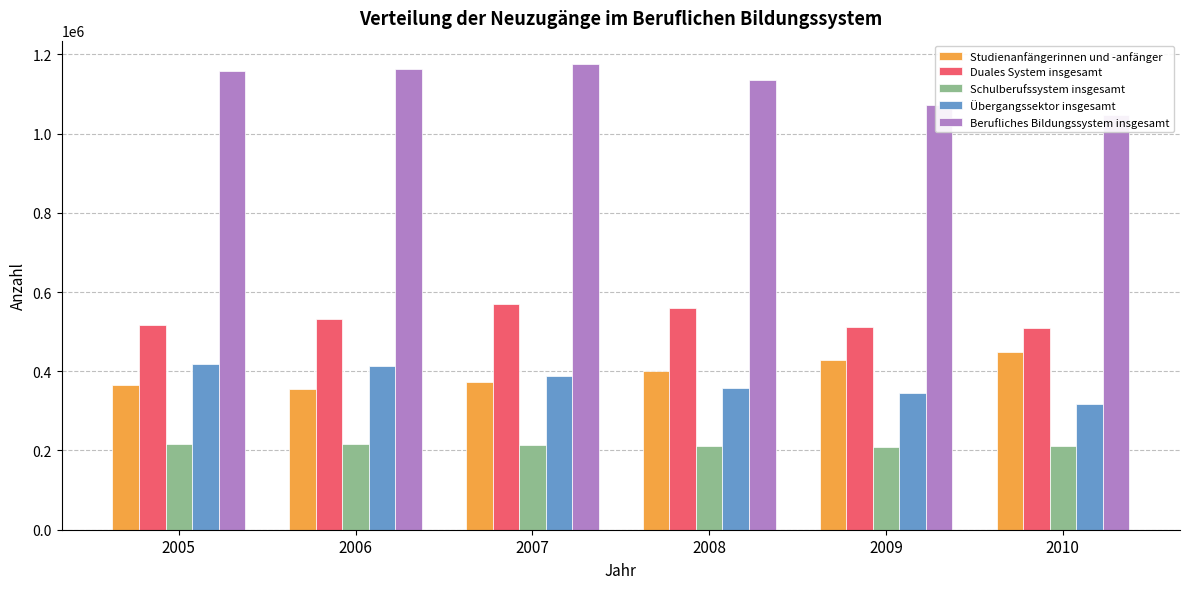

What value does the Duales System insgesamt series have at 2008?

559324